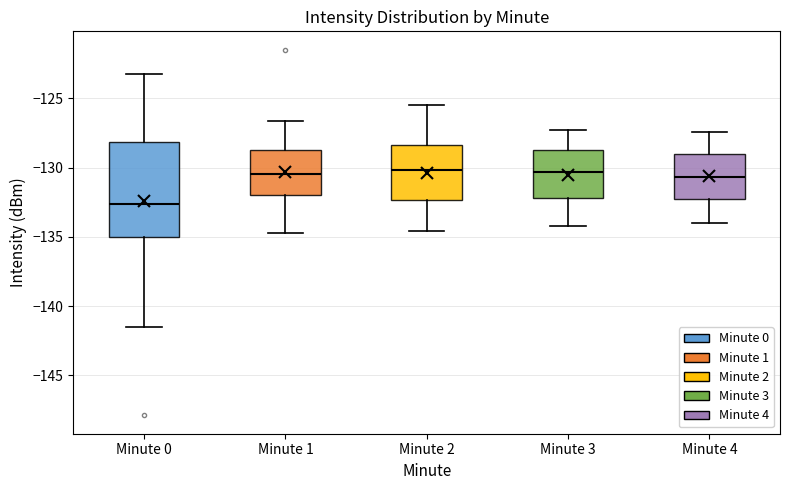

Comparing the boxes themselves (not the whiskers), which one is the tallest?

Minute 0